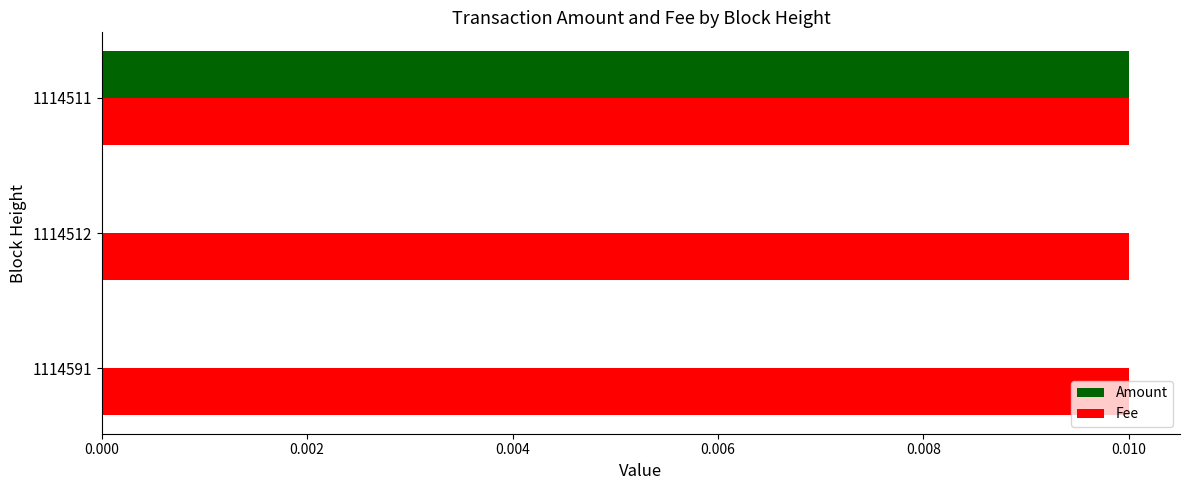

At which label does Amount reach its peak?

1114511